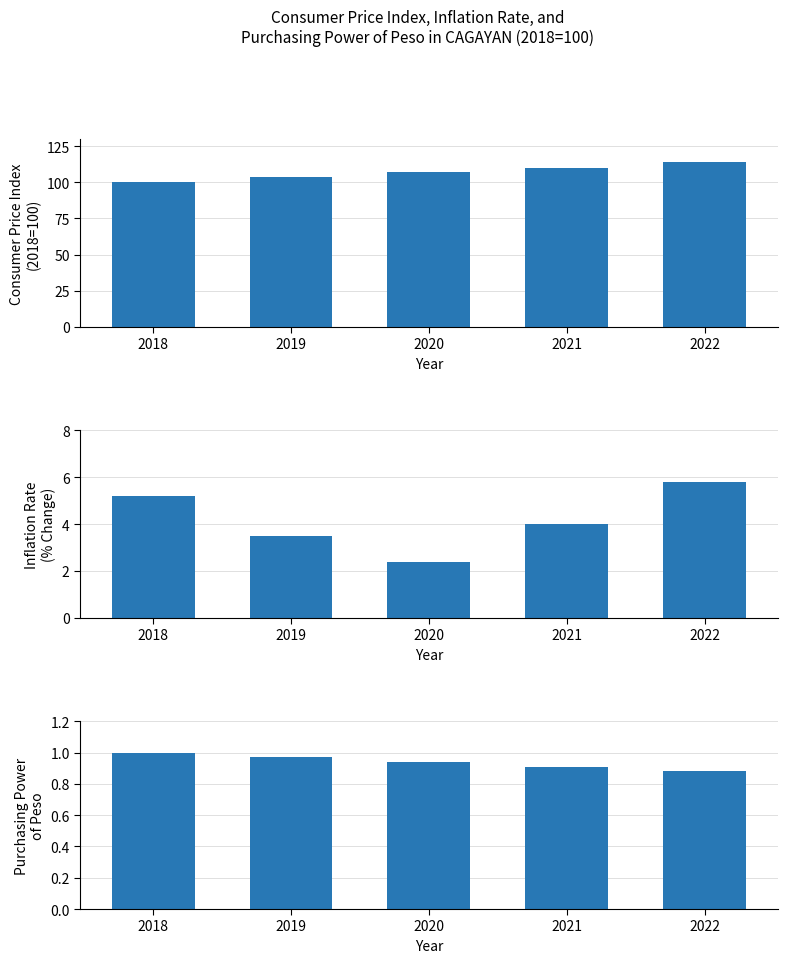

Reading left to right, list all the values displayed in this chart.

CPI: 100.0	103.5	106.9	109.8	114.2
Inflation Rate: 5.2	3.5	2.4	4.0	5.8
Purchasing Power of Peso: 1.0	1.0	0.9	0.9	0.9